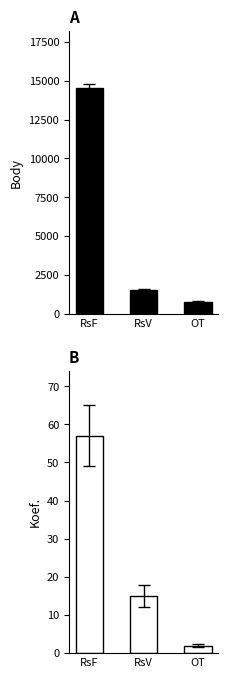

What is the sum of all Koef. values?

74